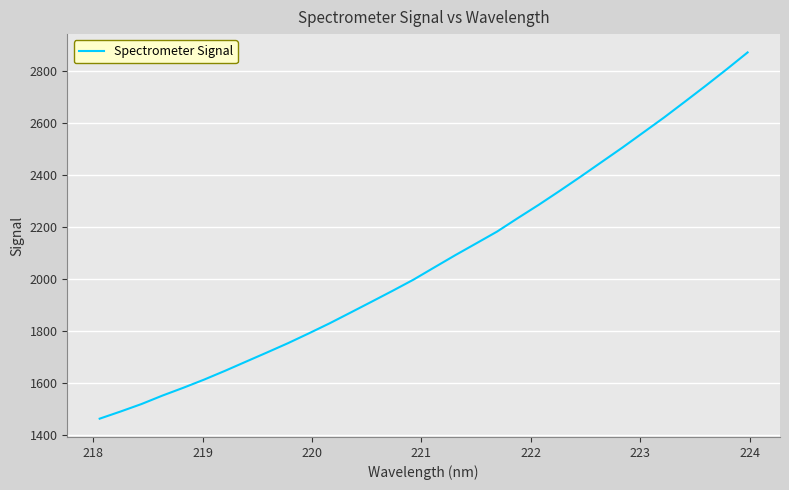

What is the difference between the maximum and minimum values?

1411.3